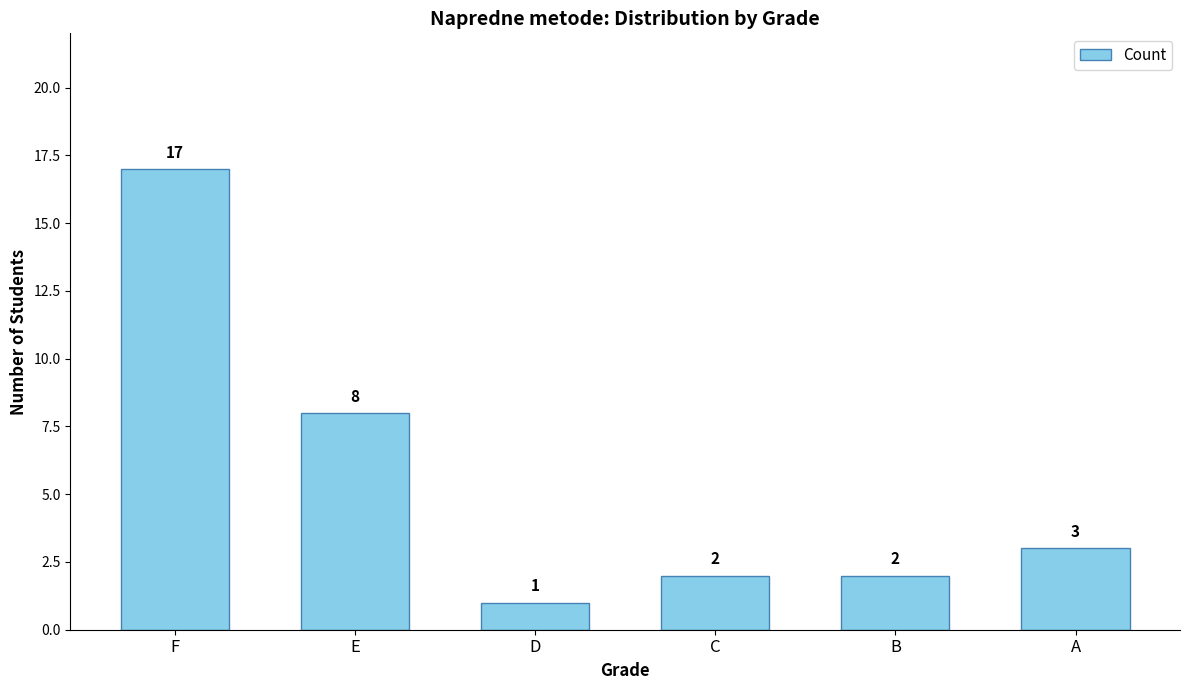

The chart shows a value of 1 at A. True or false?

False